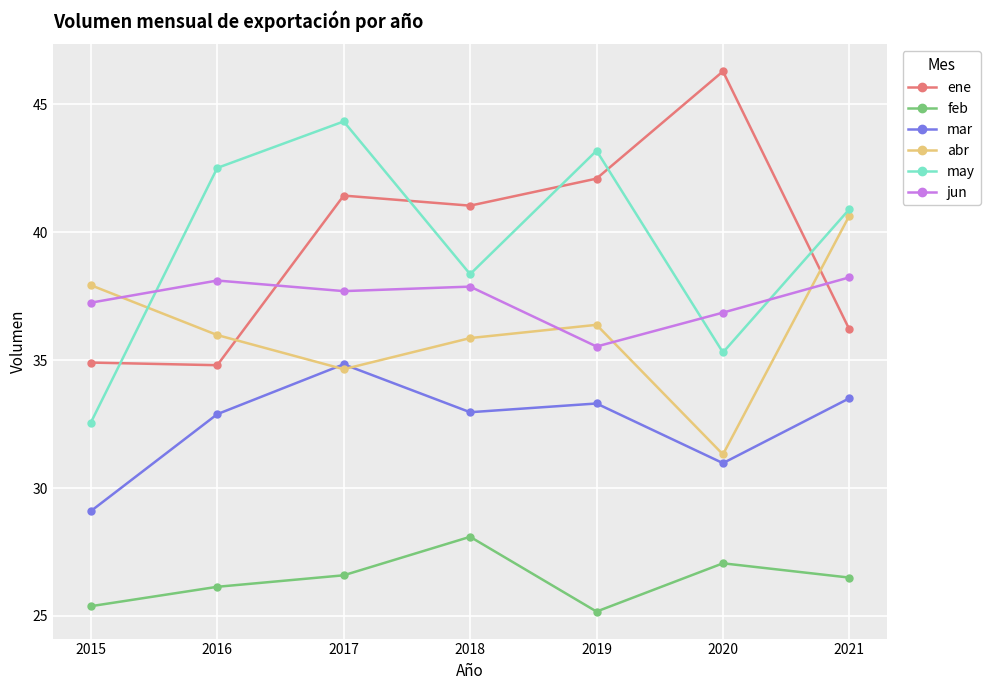

True or false: mar and feb intersect in this chart.

False